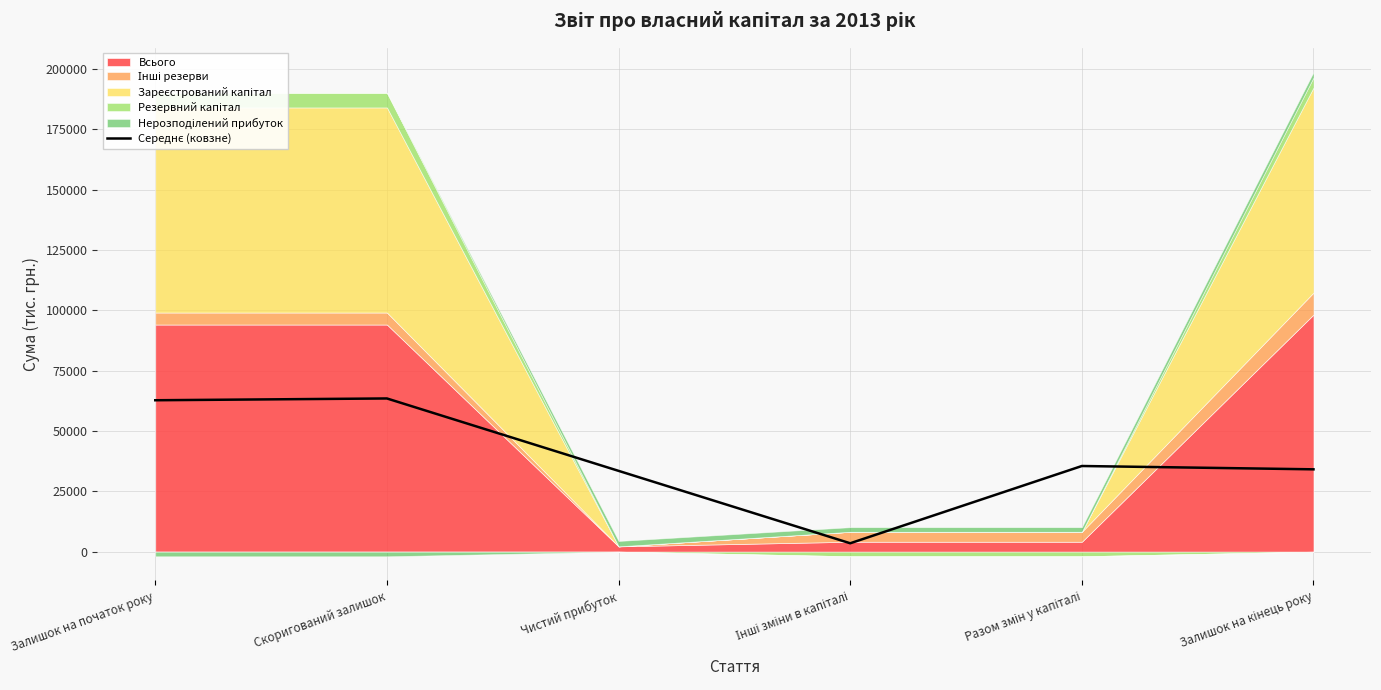

How many values are below 35506?

3